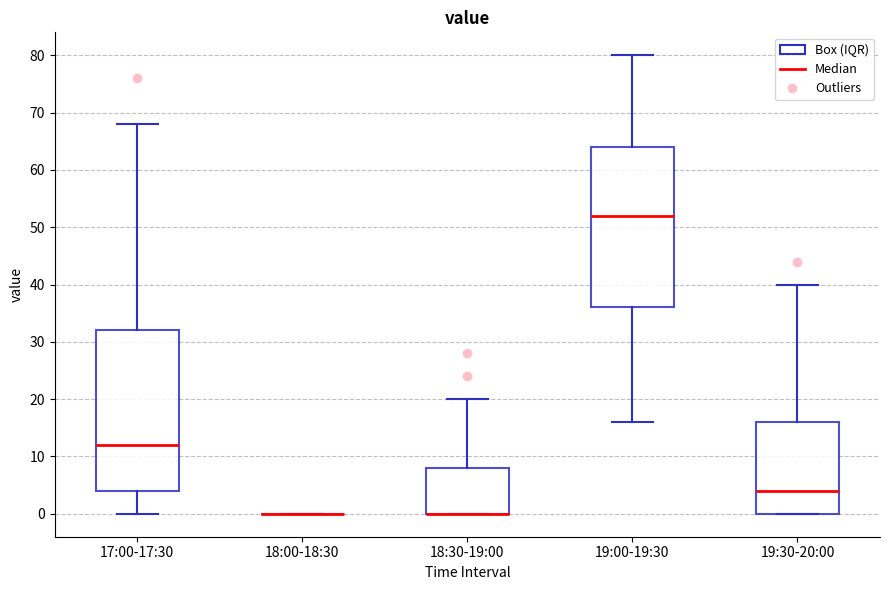

Reading left to right, read every box against the y-axis: the position of its median line, the range the box covers, and the ends of its whiskers. The values are not printed on the chart, so give them approximately, as read against the axis.

17:00-17:30: median 12, box 4 to 32, whiskers 0 to 68
18:00-18:30: box collapsed to a line at 0, whiskers 0 to 0
18:30-19:00: median 0 (drawn on the box's lower edge), box 0 to 8, whiskers 0 to 20
19:00-19:30: median 52, box 36 to 64, whiskers 16 to 80
19:30-20:00: median 4, box 0 to 16, whiskers 0 to 40